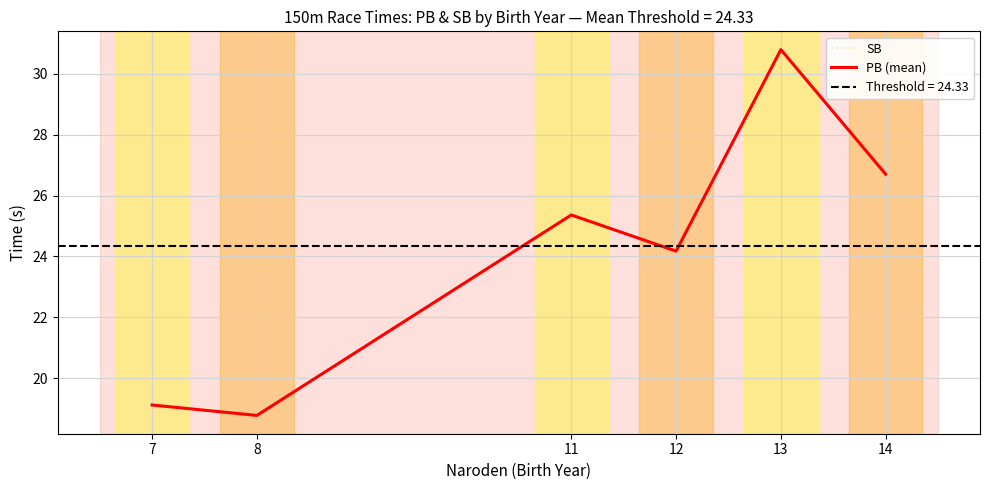

What is the value of the SB point at the 5th from the left?

30.8